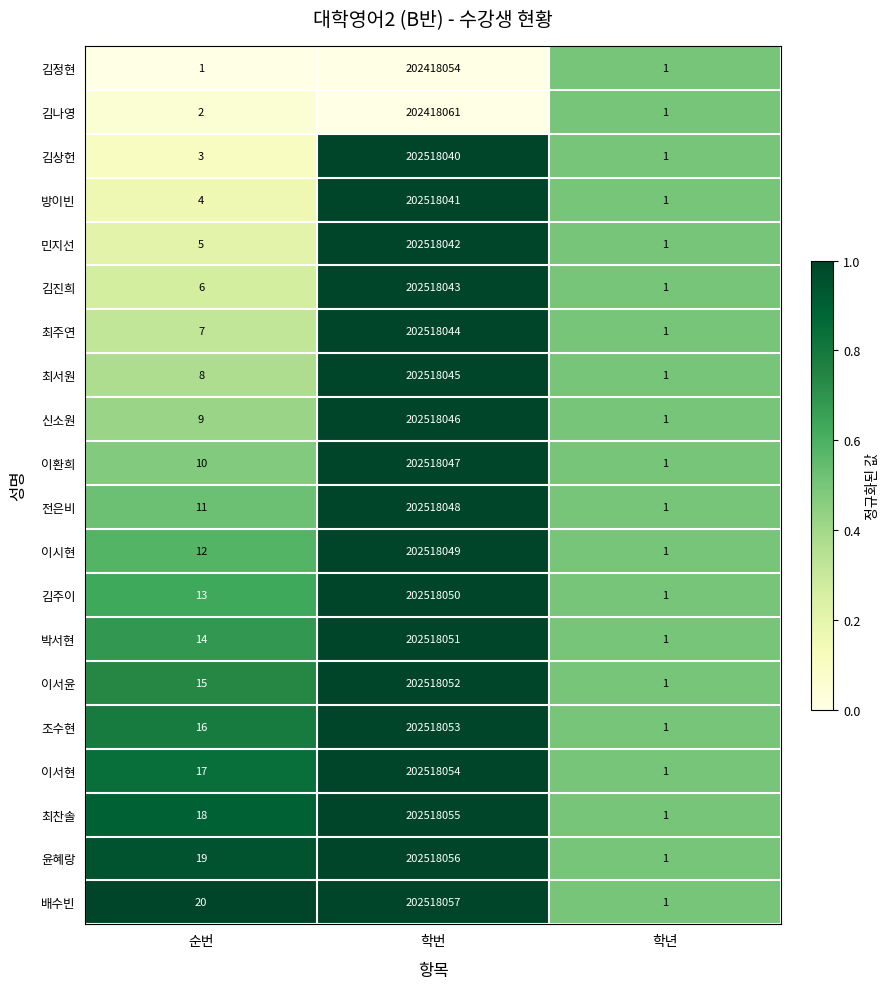

Which series has the largest total across all categories?

배수빈